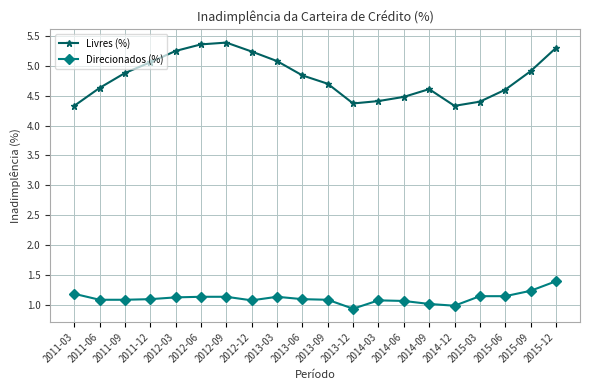

Is the value of Livres (%) at 2011-03 greater than the value of Direcionados (%) at 2011-06?

Yes